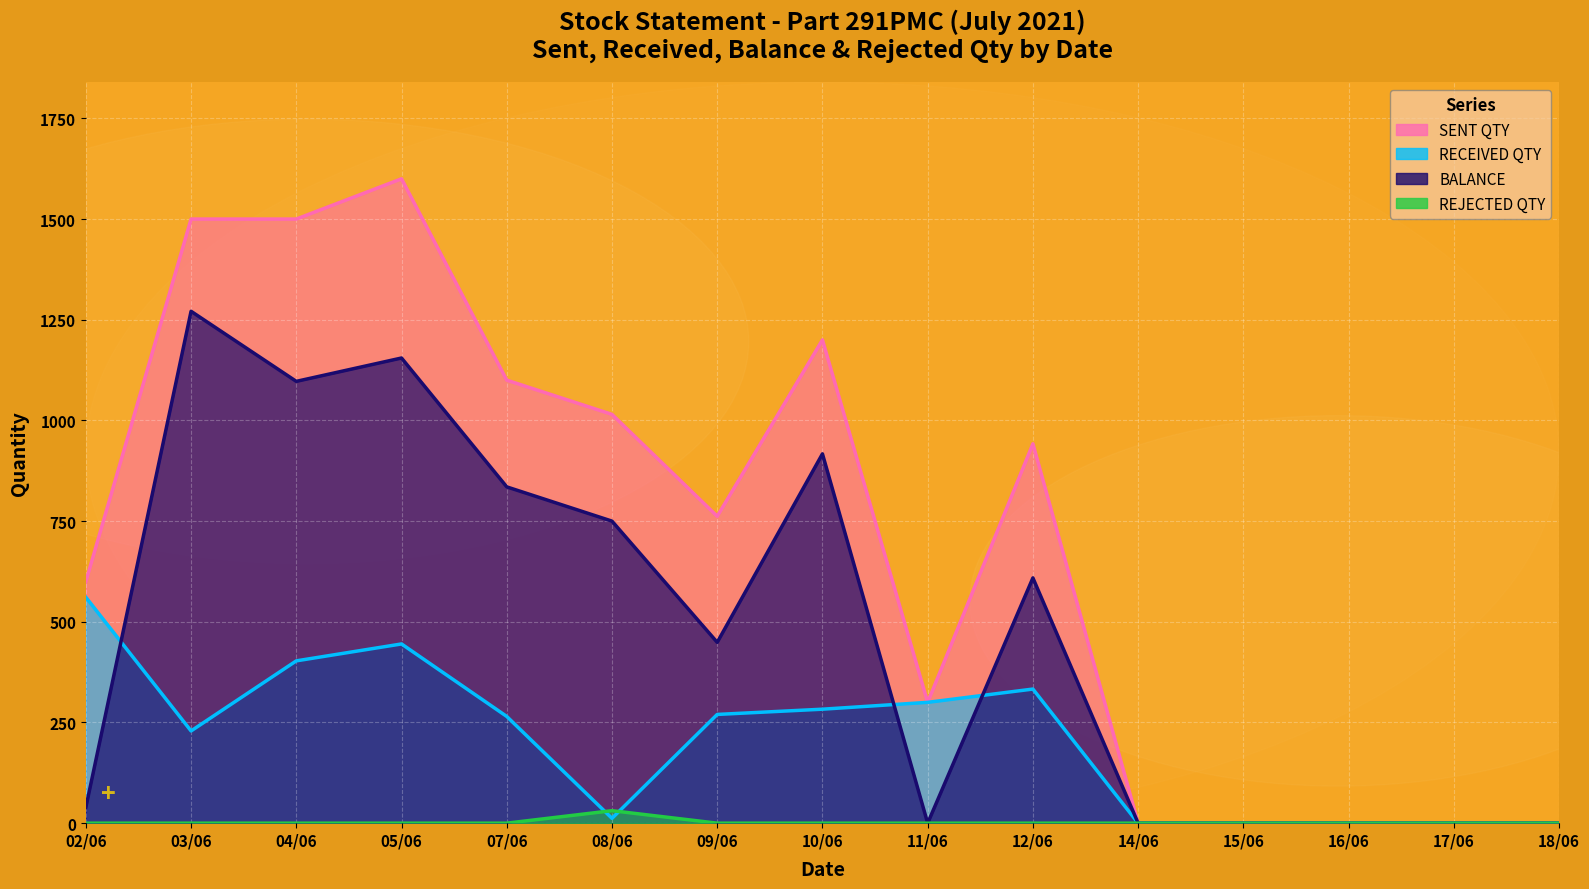

Where is the first local maximum for RECEIVED QTY?

05/06